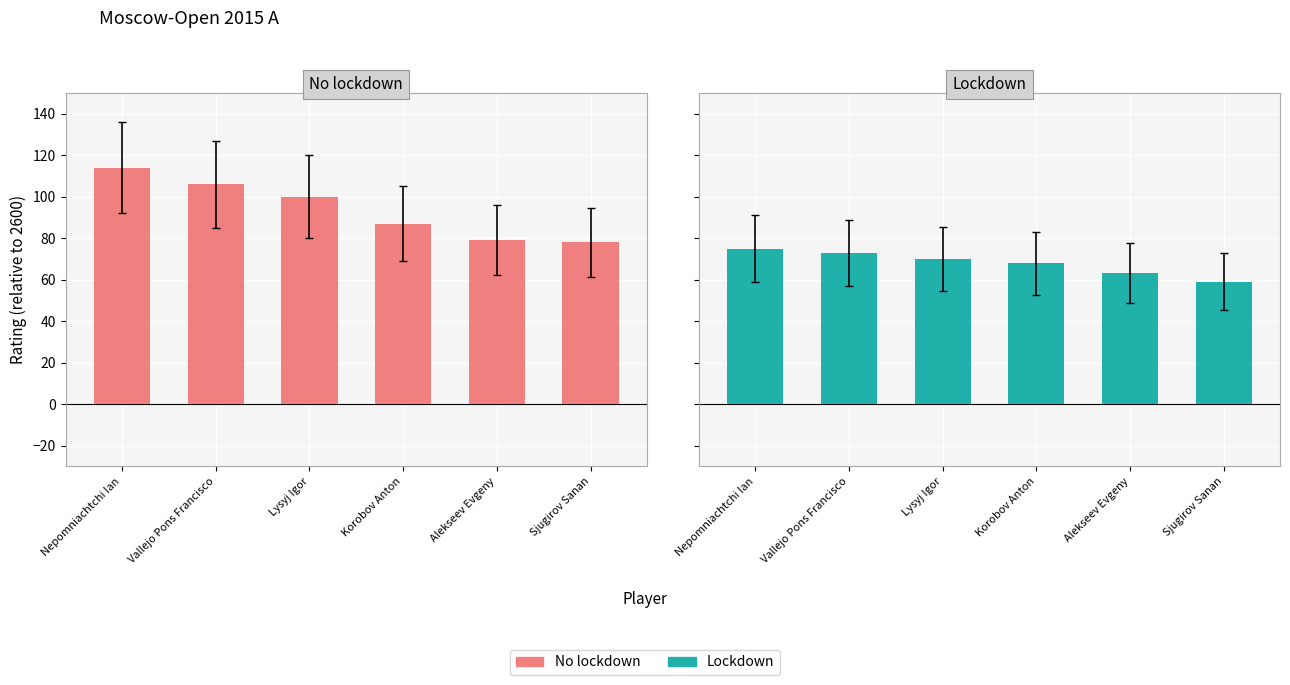

What position from the right is Vallejo Pons Francisco?

5